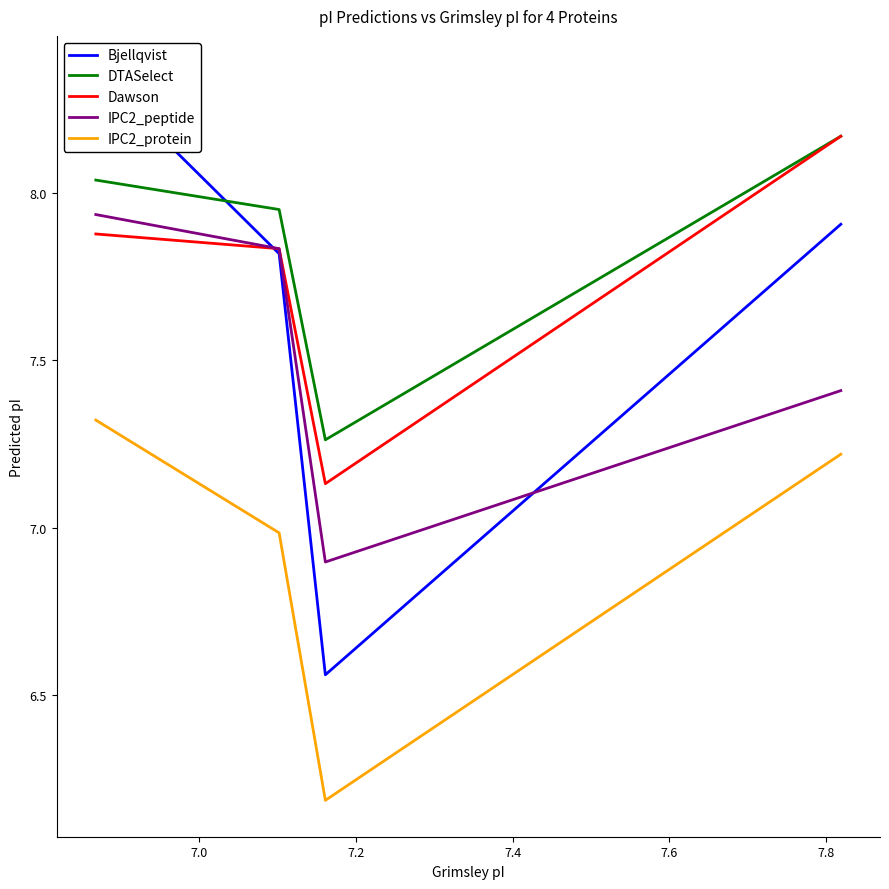

True or false: IPC2_protein and Dawson intersect in this chart.

False